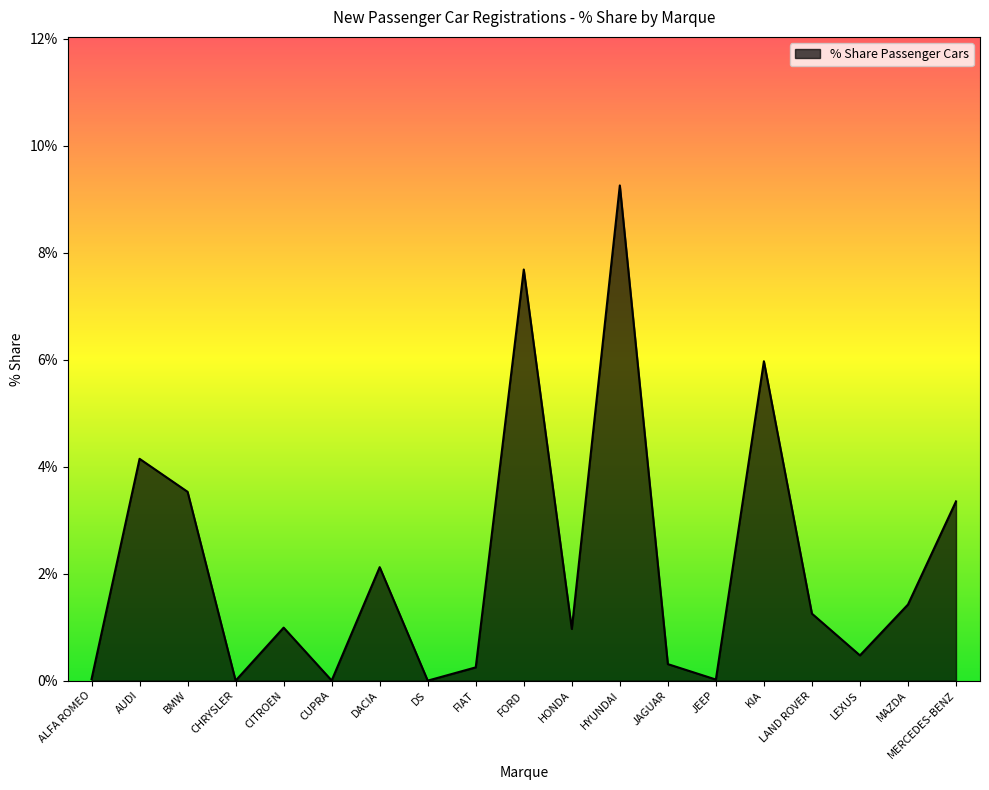

Between HONDA and FIAT, which is larger?

HONDA